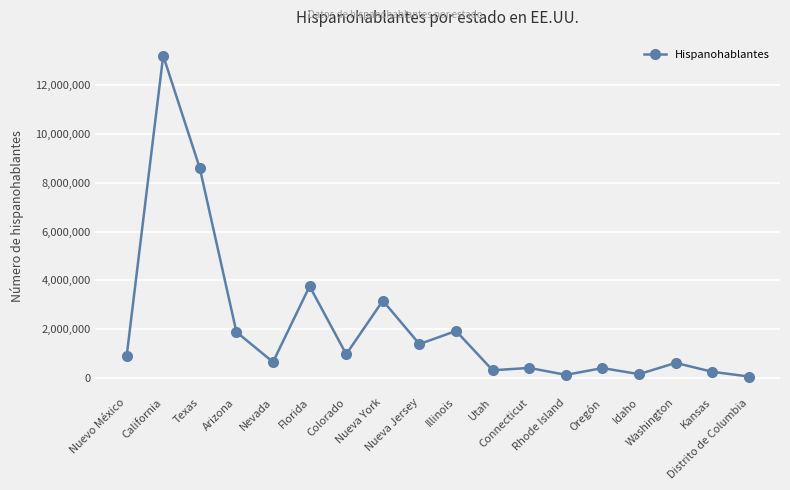

Between Idaho and Nueva Jersey, which is larger?

Nueva Jersey